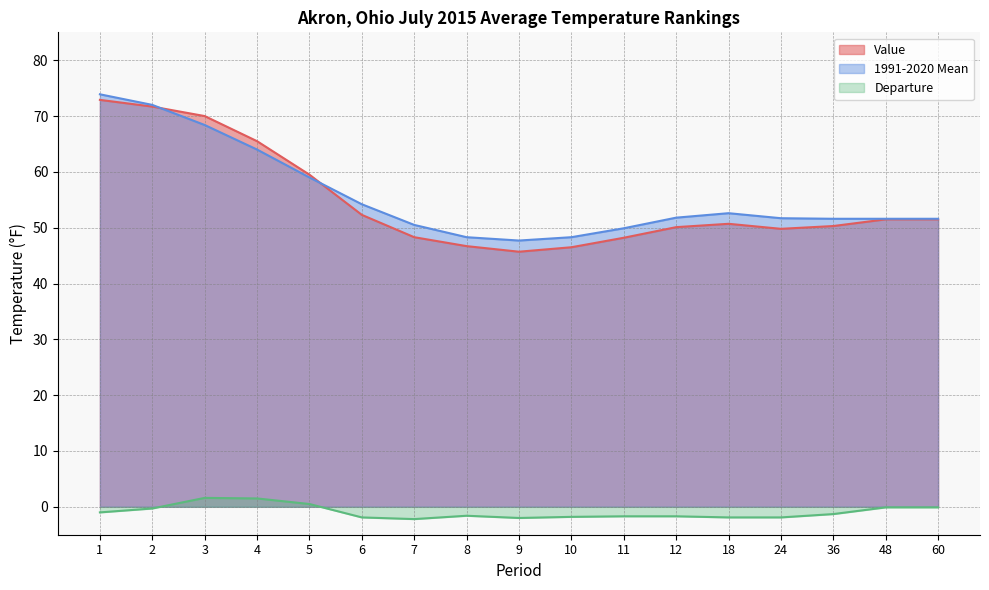

How many values in Departure are below zero?

14